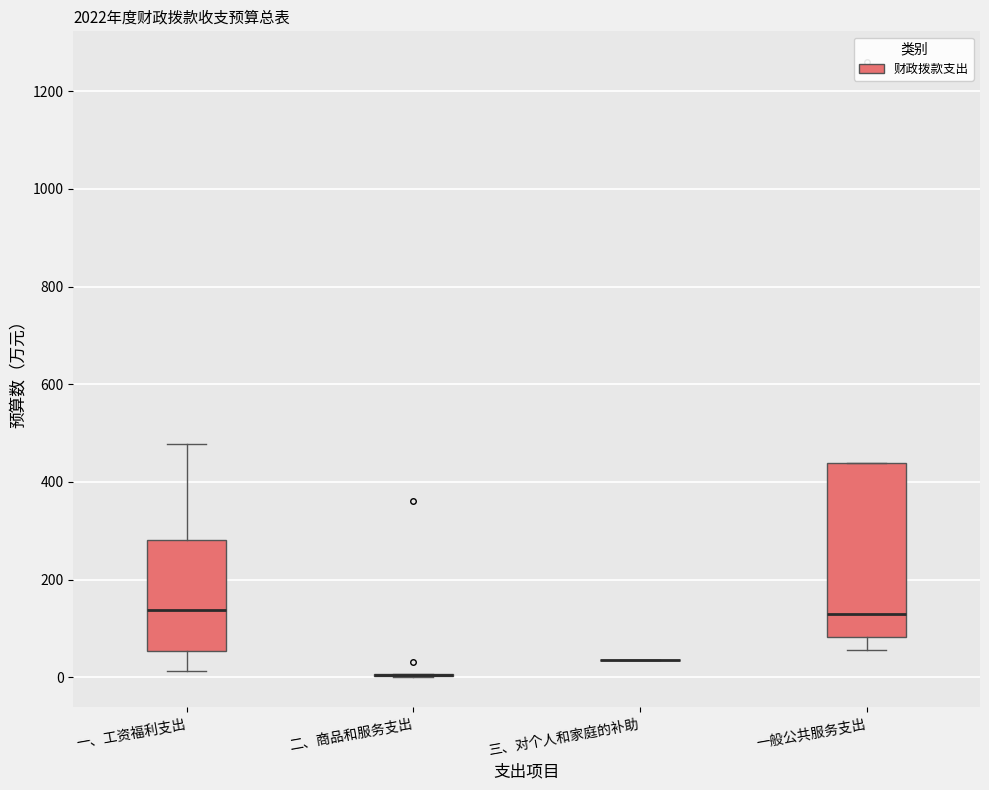

Reading left to right, transcribe this box plot: for each box, give where its median line is, the range the box spans, and where its two whiskers end, as read against the y-axis. The values are not printed on the chart, so give them approximately, as read against the axis.

一、工资福利支出: median 140, box 60 to 280, whiskers 20 to 480
二、商品和服务支出: box collapsed to a line at 0, whiskers 0 to 0
三、对个人和家庭的补助: box collapsed to a line at 40, whiskers 40 to 40
一般公共服务支出: median 120, box 80 to 440, whiskers 60 to 440